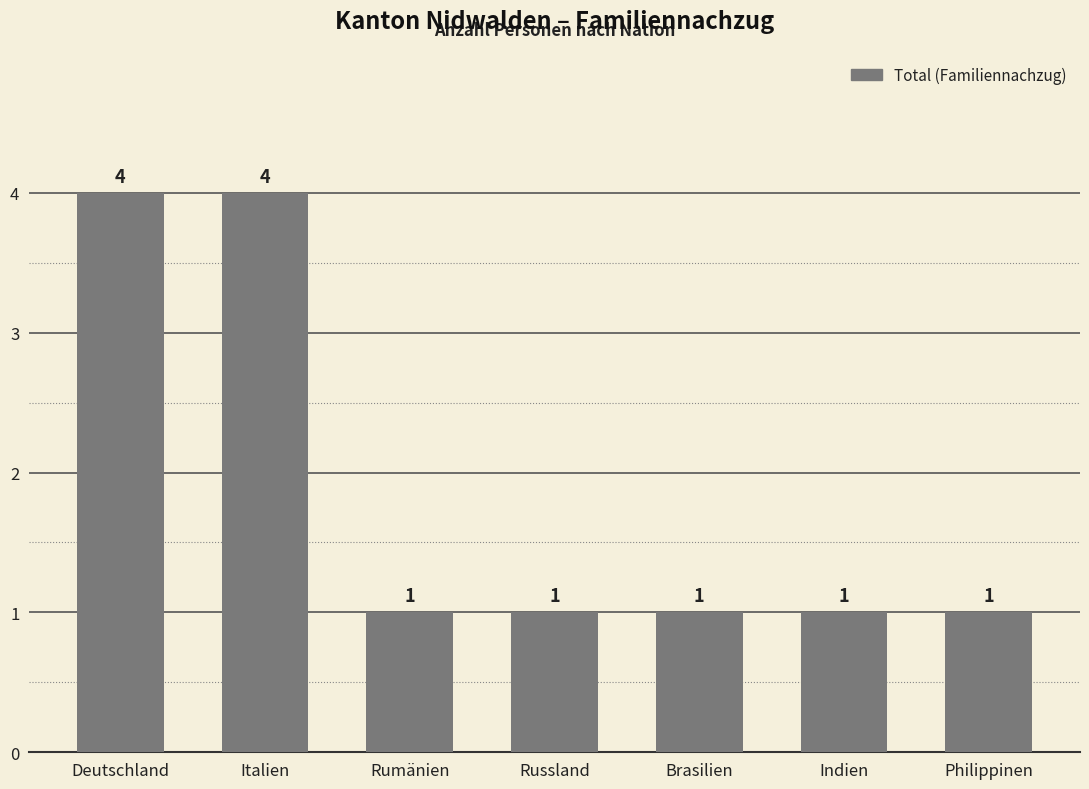

Reading left to right, extract all data points from this chart.

4	4	1	1	1	1	1